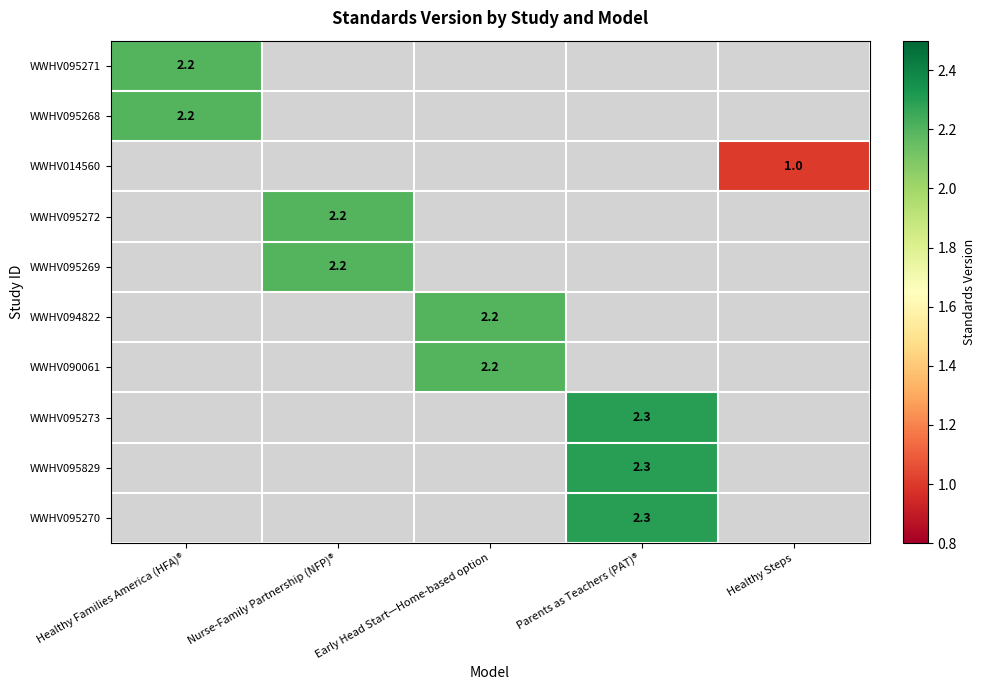

Is it true that WWHV095271 equals 2.2 at Healthy Families America (HFA)®?

True